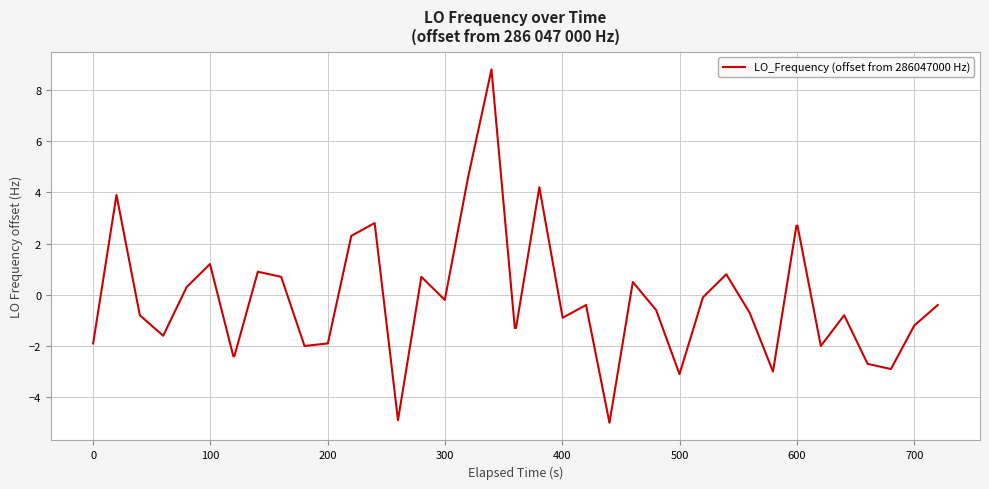

What is the maximum value shown in the chart?

8.8